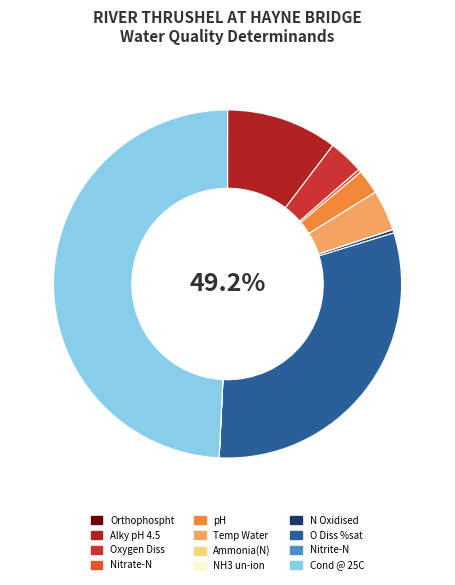

What percentage is the Alky pH 4.5 slice, to the nearest percent?

10%